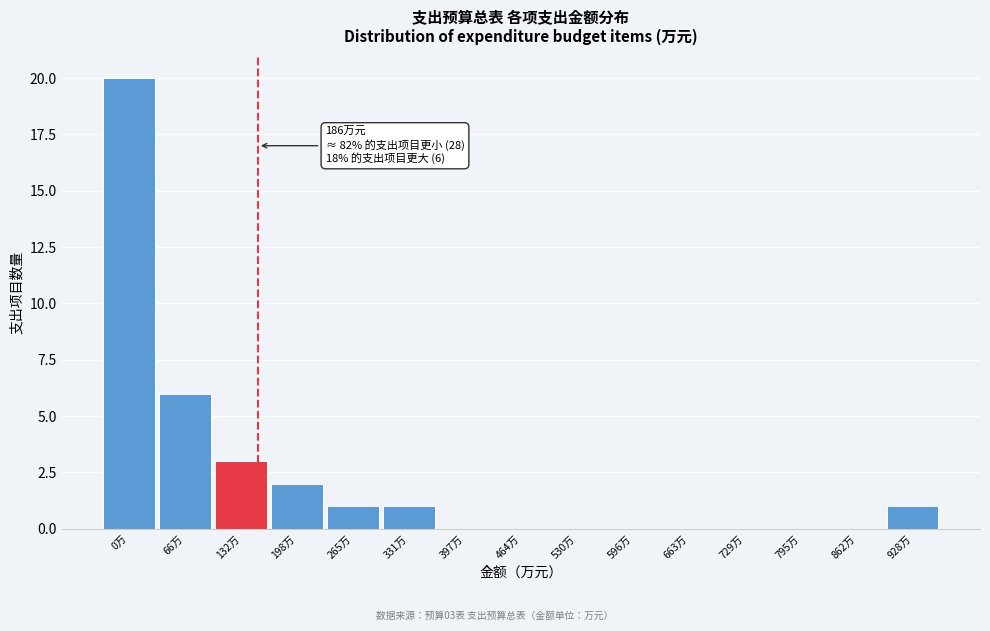

Reading left to right, what are all the values shown in this chart?

0万=20	66万=6	132万=3	198万=2	265万=1	331万=1	397万=0	464万=0	530万=0	596万=0	663万=0	729万=0	795万=0	862万=0	928万=1